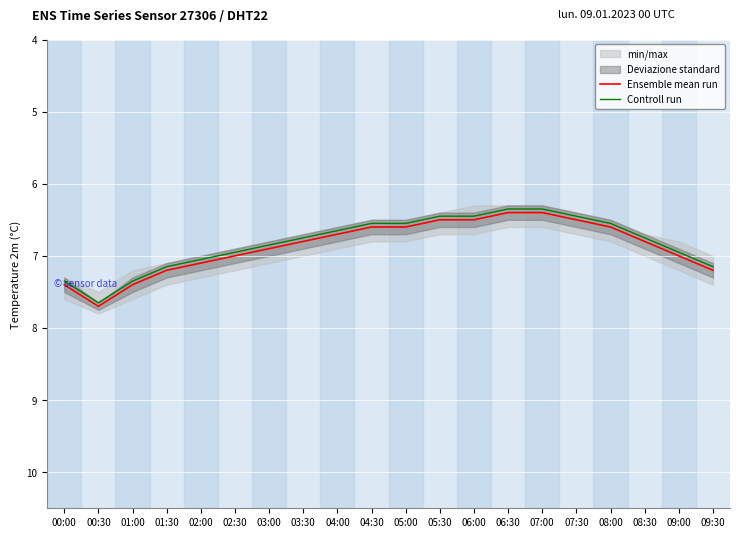

True or false: Controll run has a value of 6.5 at 06:00.

True